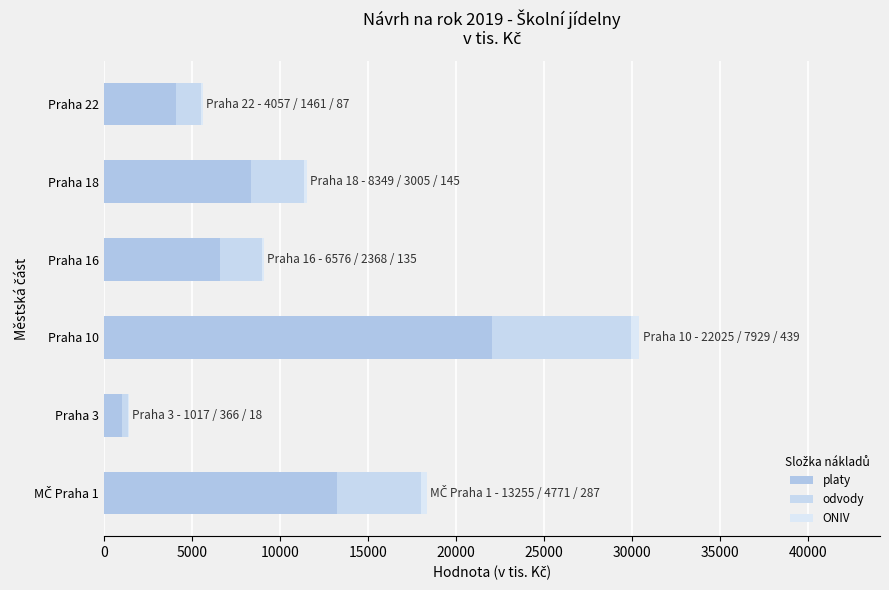

How many series are shown in this chart?

3